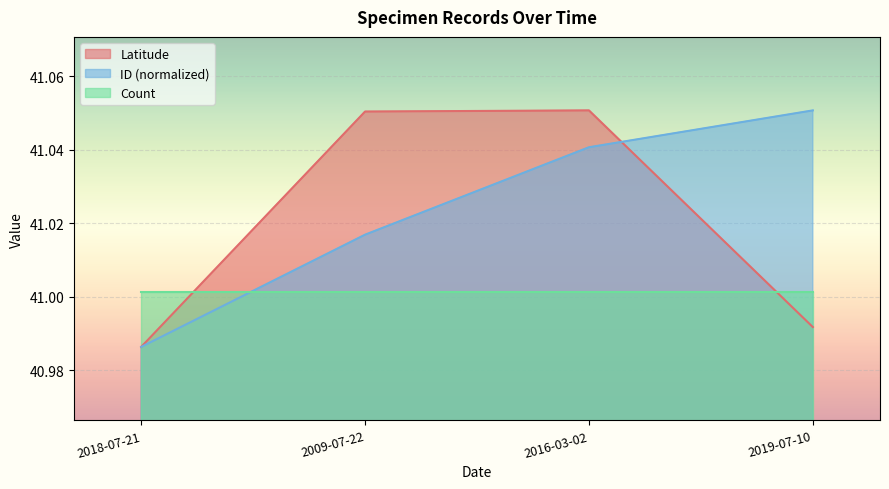

The value of ID_scaled at 2018-07-21 is 41.0. True or false?

True